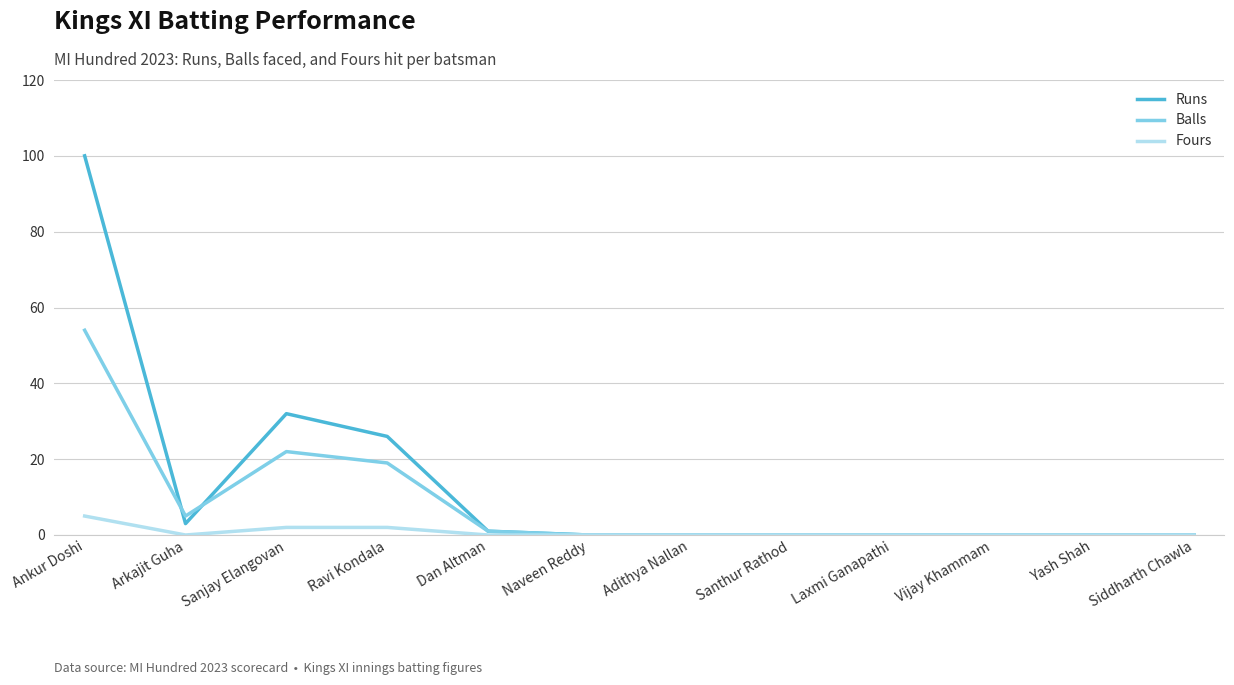

What position from the left is Siddharth Chawla?

12